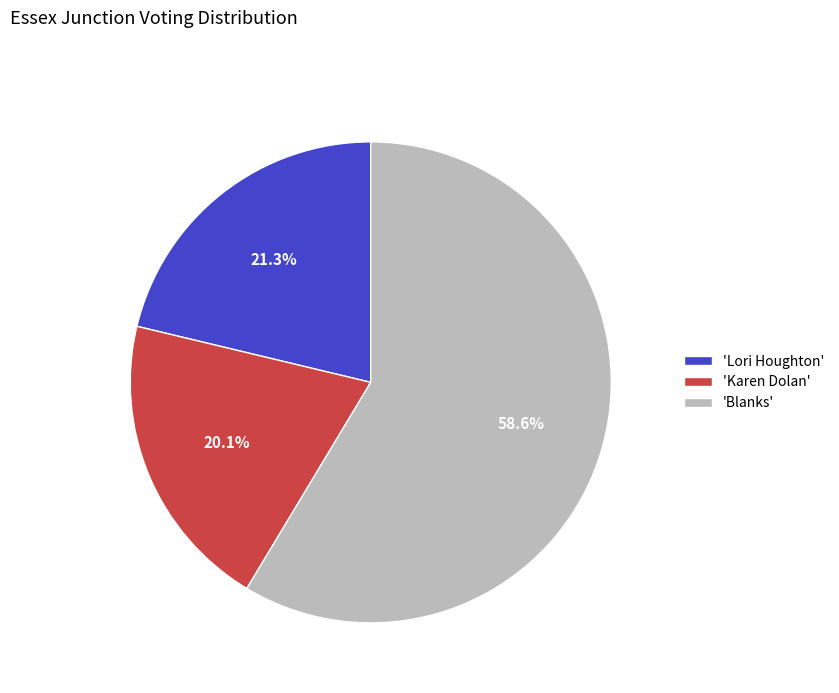

Between 'Lori Houghton' and 'Karen Dolan', which is larger?

'Lori Houghton'